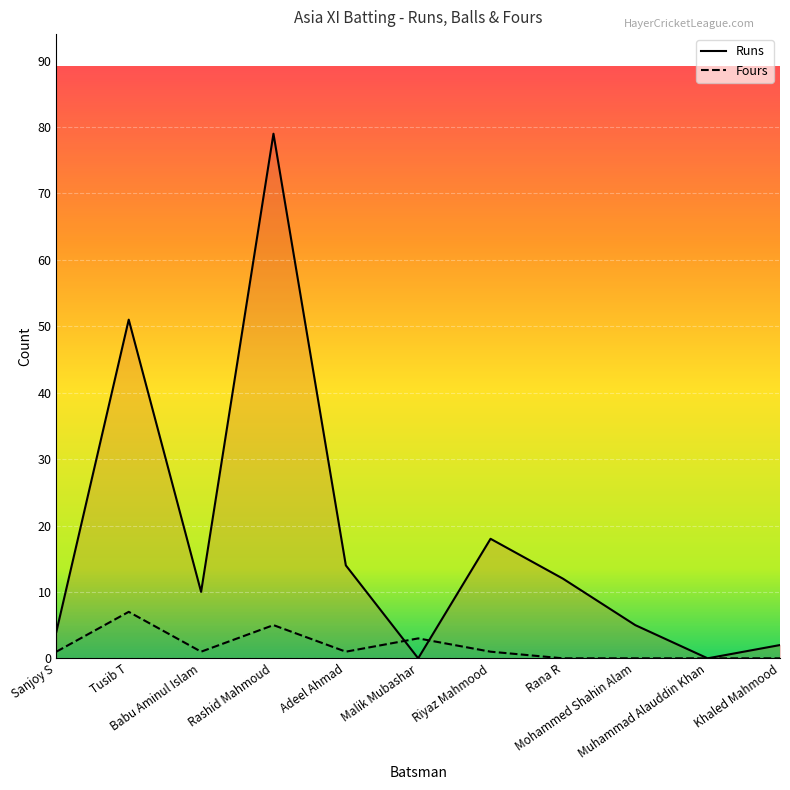

How many times do Fours and Runs cross each other?

2